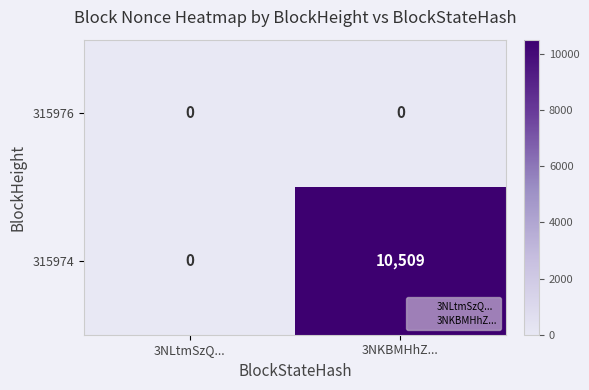

At how many categories does at least one series exceed 5690?

1